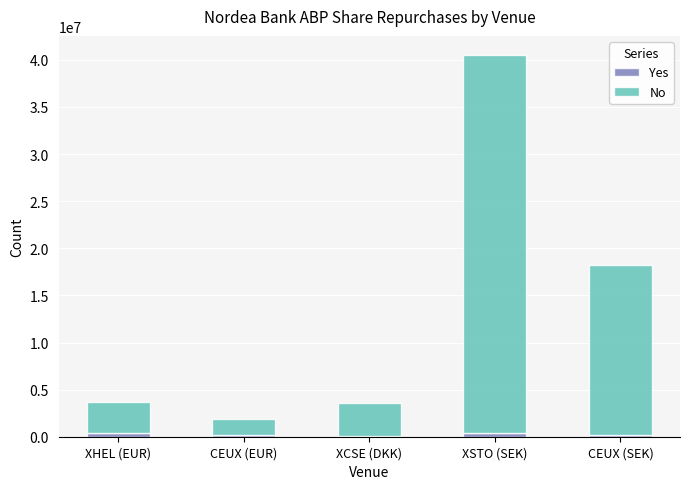

At which category is the sum across all series the highest?

XSTO (SEK)